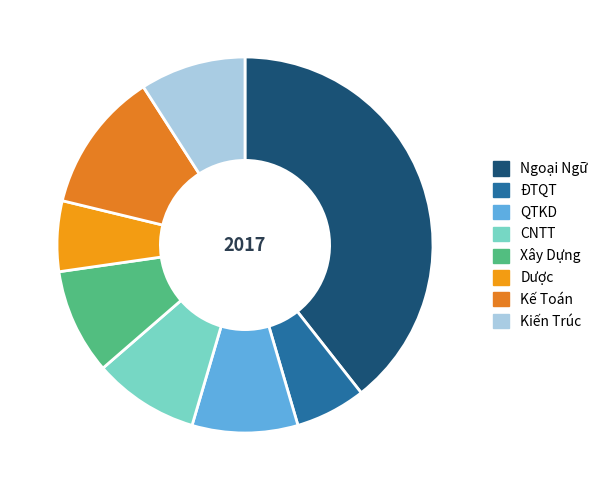

How many segments does this pie chart have?

8